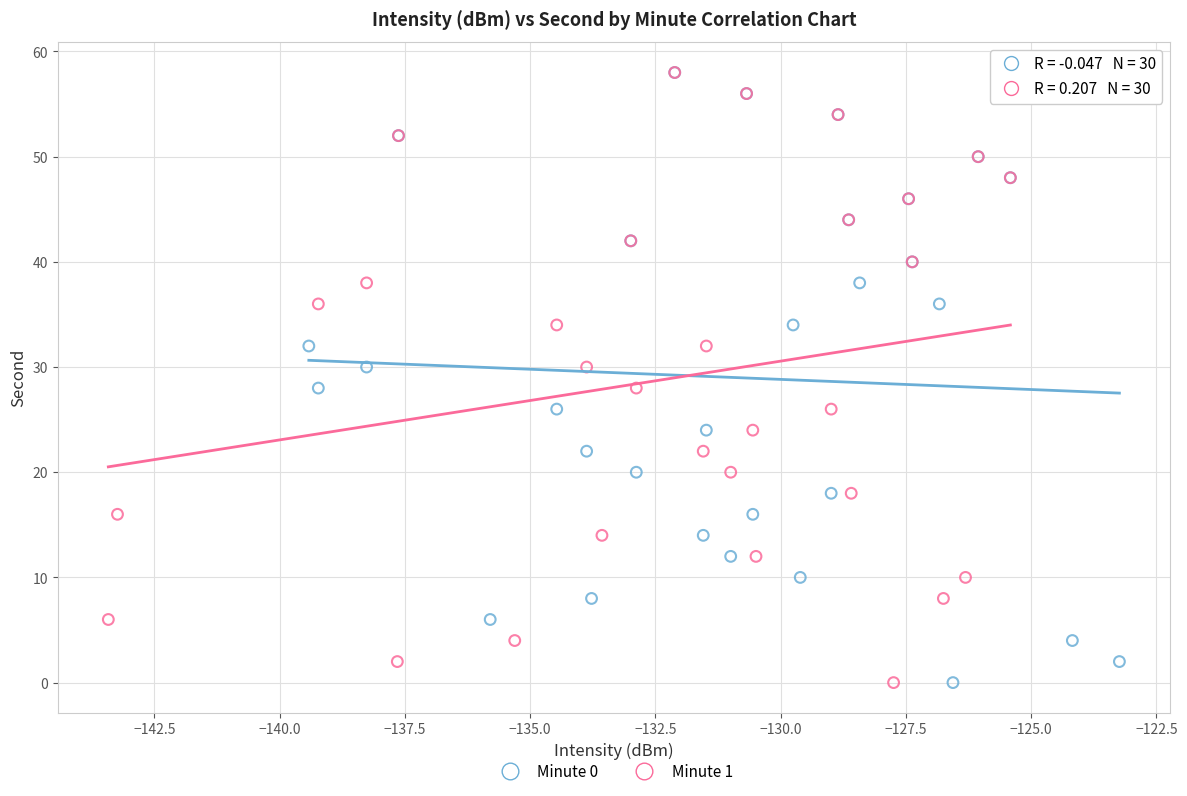

What are all the series names shown in the legend?

Minute 0, Minute 1